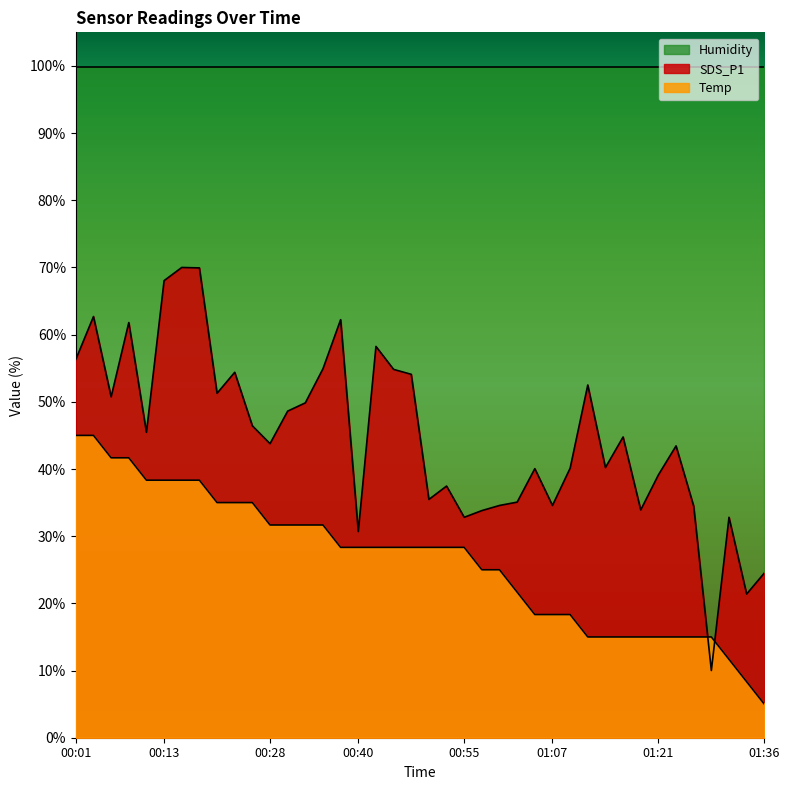

What is the label of the 33rd point from the left?

01:19